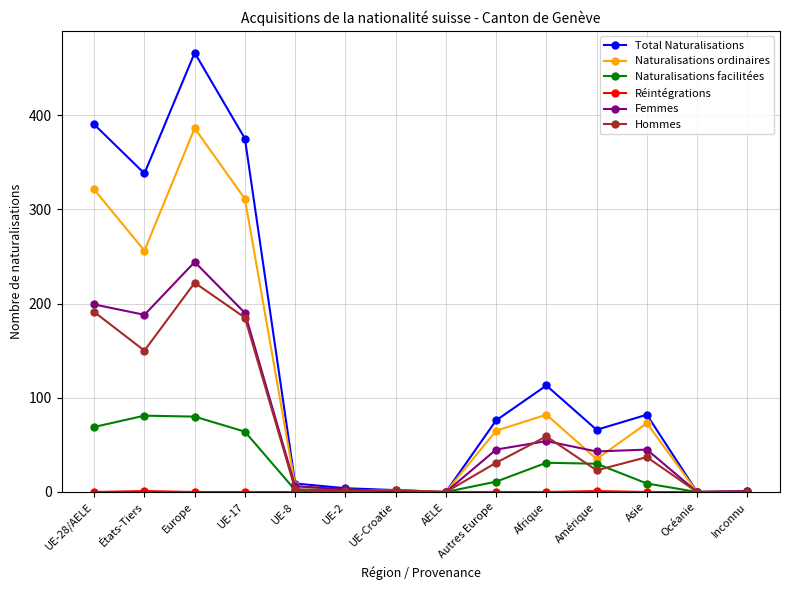

Where is the first local minimum for Naturalisations ordinaires?

États-Tiers